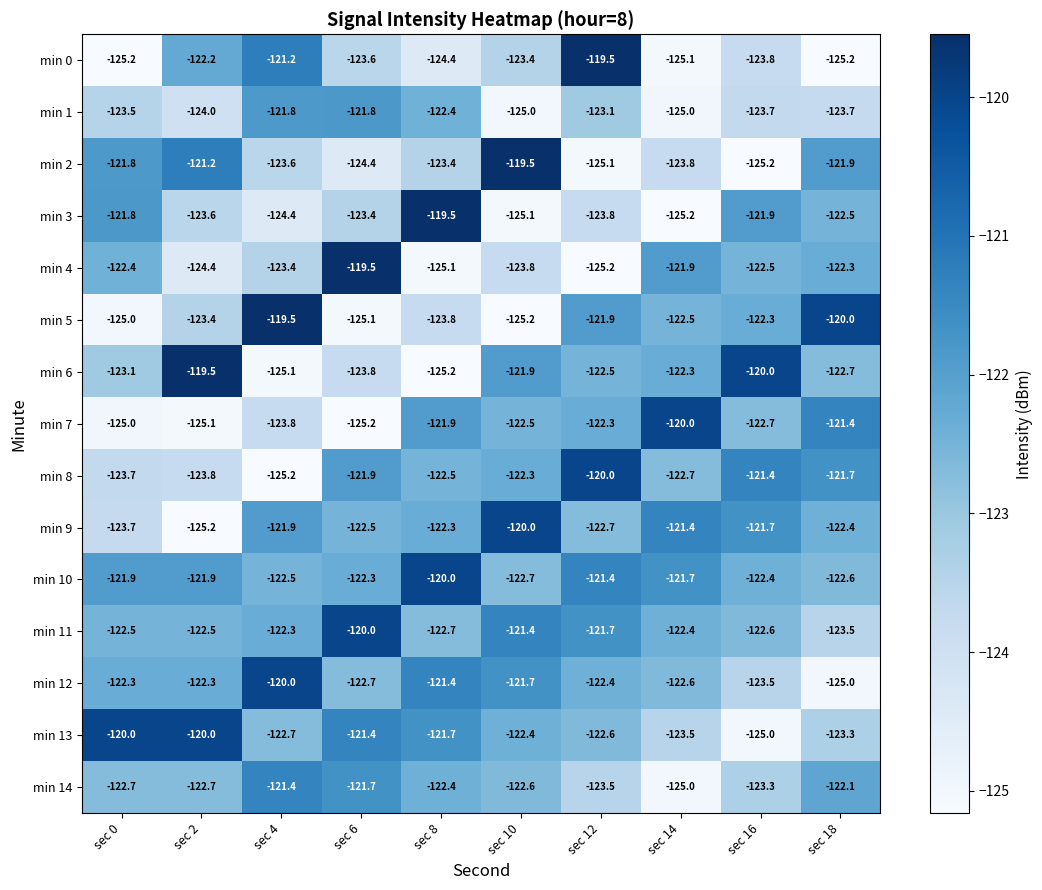

Is it true that min 6 equals -120.0 at sec 16?

True